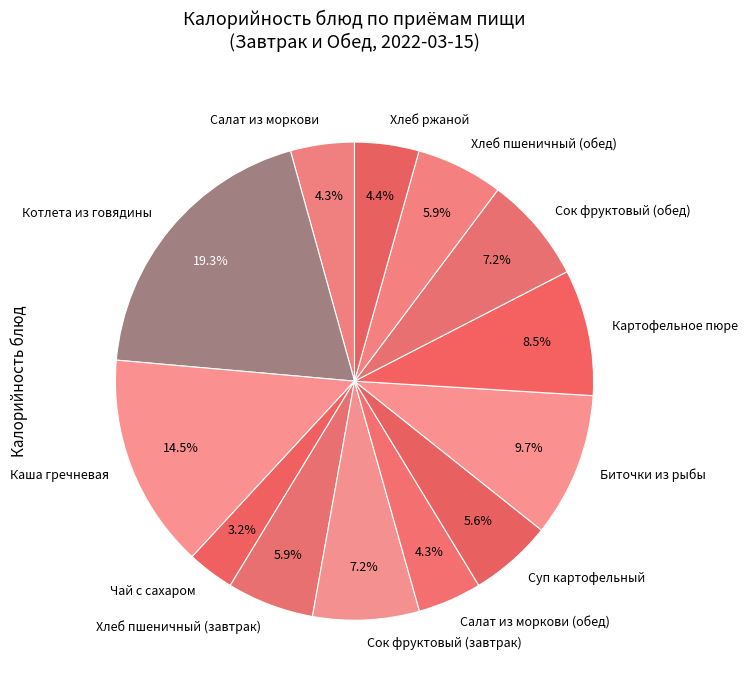

What is the ratio of the value at Салат из моркови to the value at Каша гречневая?

0.3